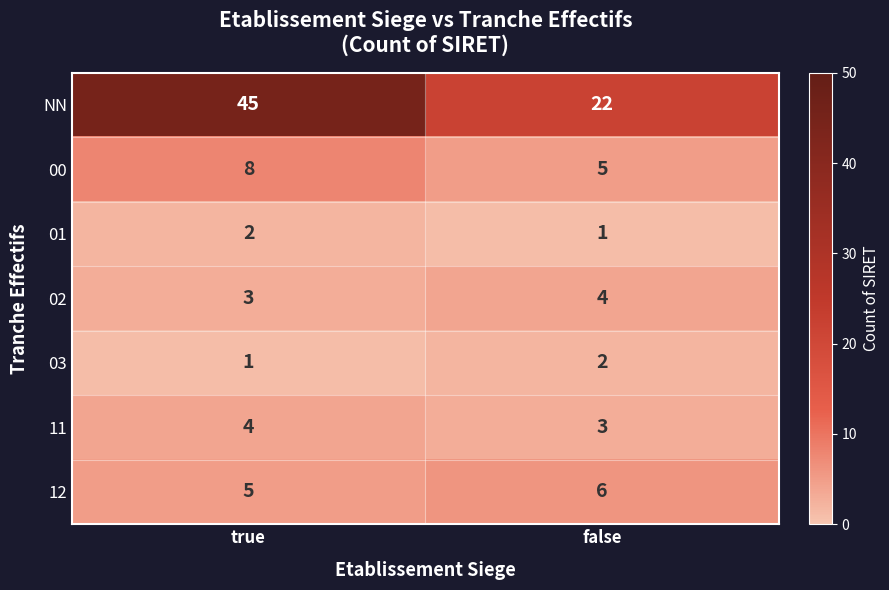

At which label is 01 closest to 1?

false